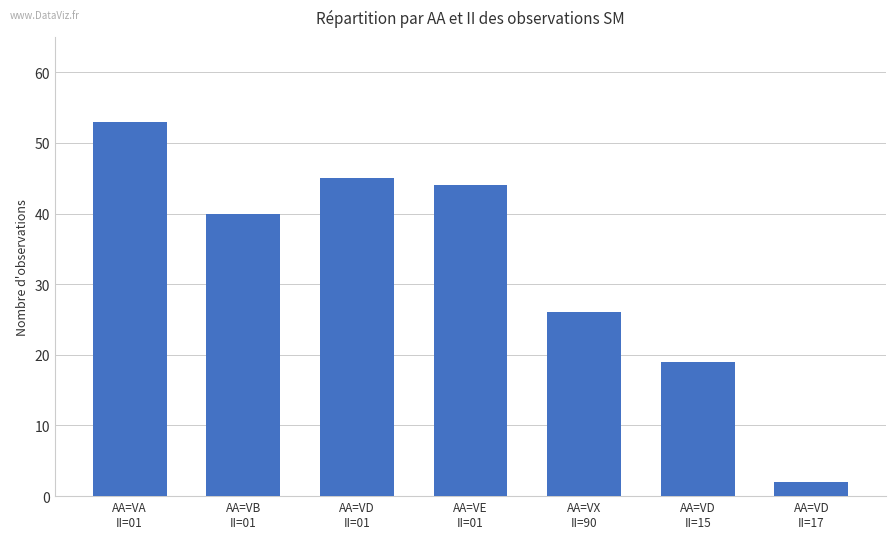

What is the value of the 6th bar from the left?

19